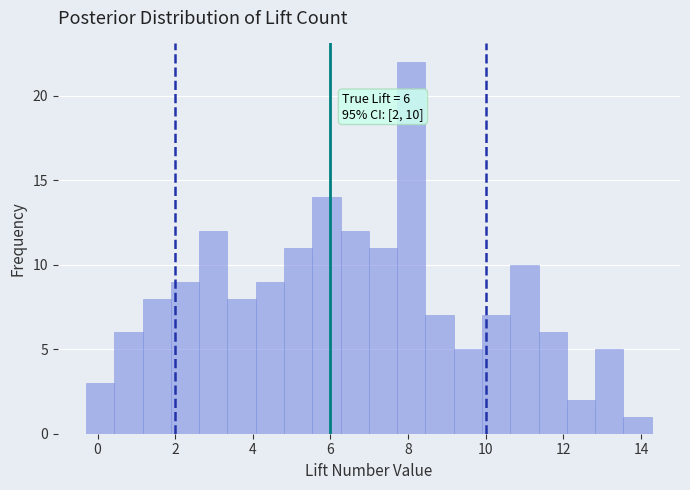

Read against the x-axis, roughly where is the centre of the tallest bar?

8.0